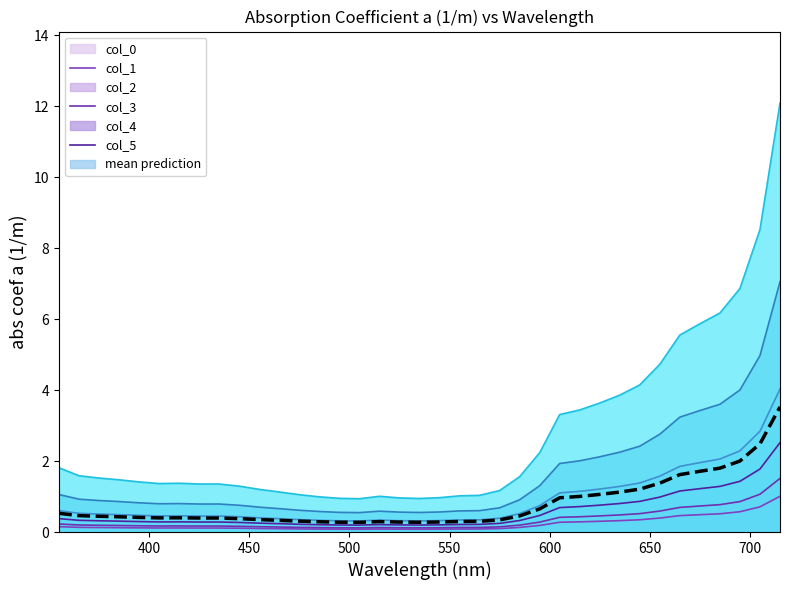

What is the greatest value displayed?

12.1